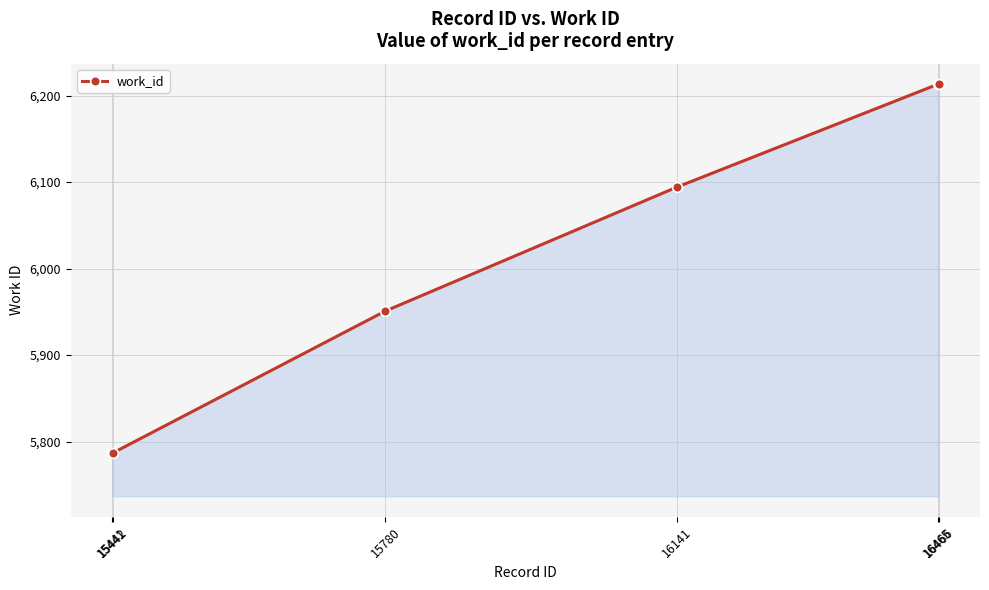

Is it true that the value at 16141 is 8509?

False